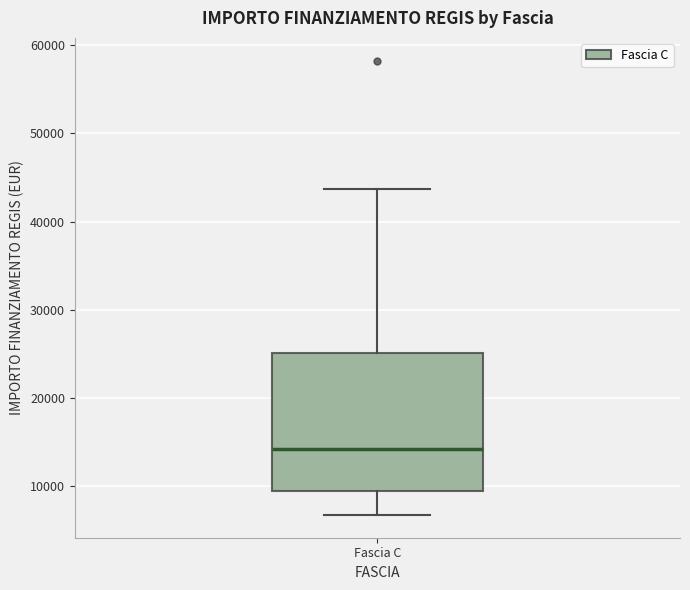

Transcribe this box plot: give where the median line is, the range the box spans, and where the two whiskers end, as read against the y-axis. The values are not printed on the chart, so give them approximately, as read against the axis.

median 14000, box 9000 to 25000, whiskers 7000 to 44000